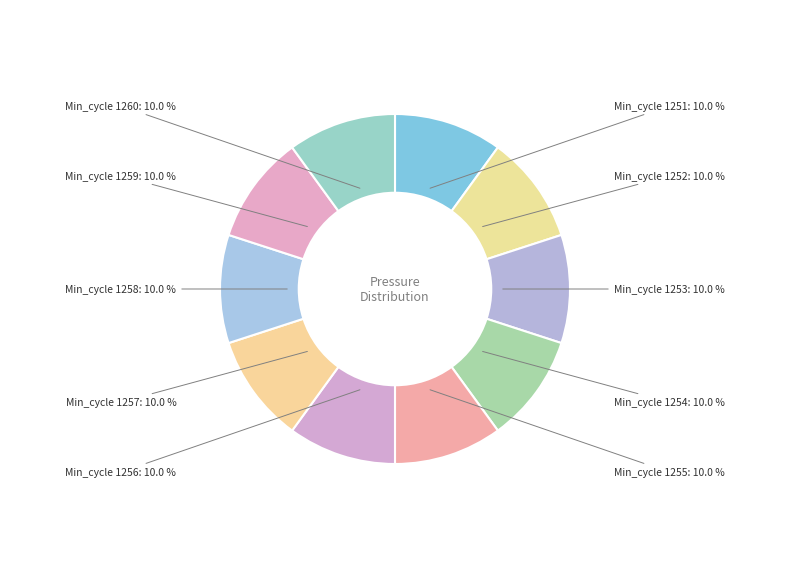

What percentage do Min_cycle 1252 and Min_cycle 1258 together represent?

20.0%